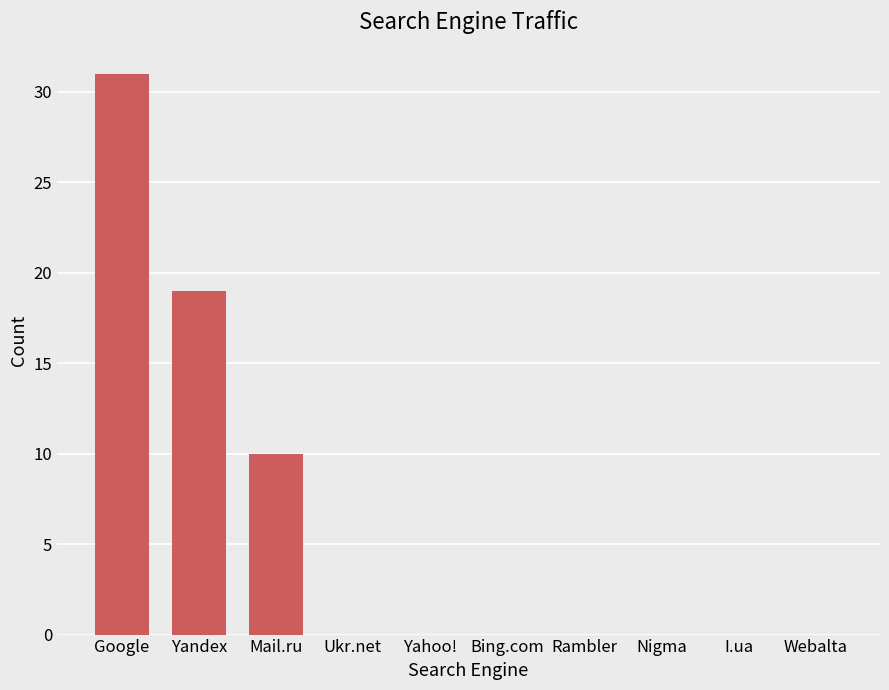

At which category does the chart reach its peak across all series?

Google